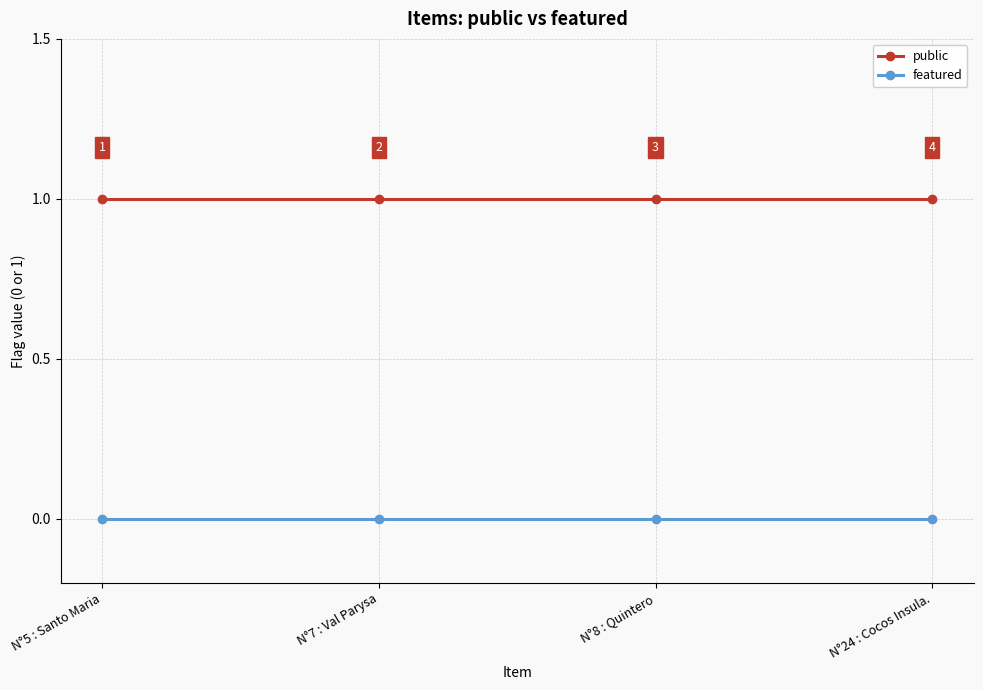

What is the label of the 4th point from the right?

N°5 : Santo Maria